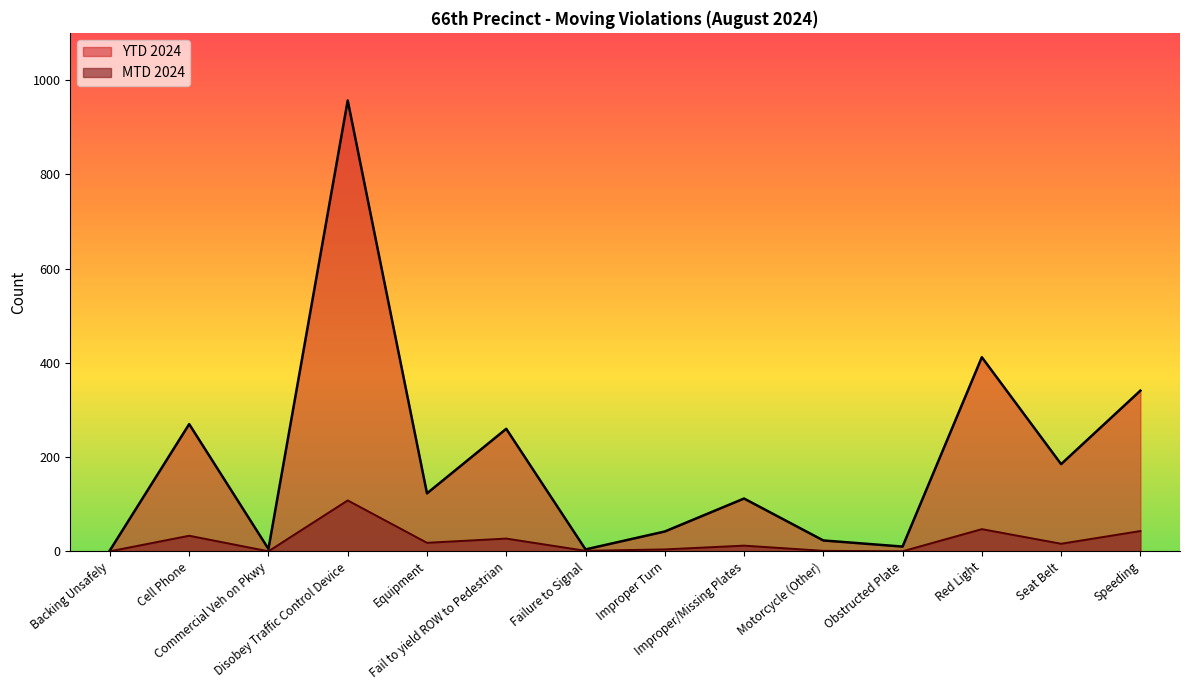

At which label is MTD 2024 closest to 54?

Red Light